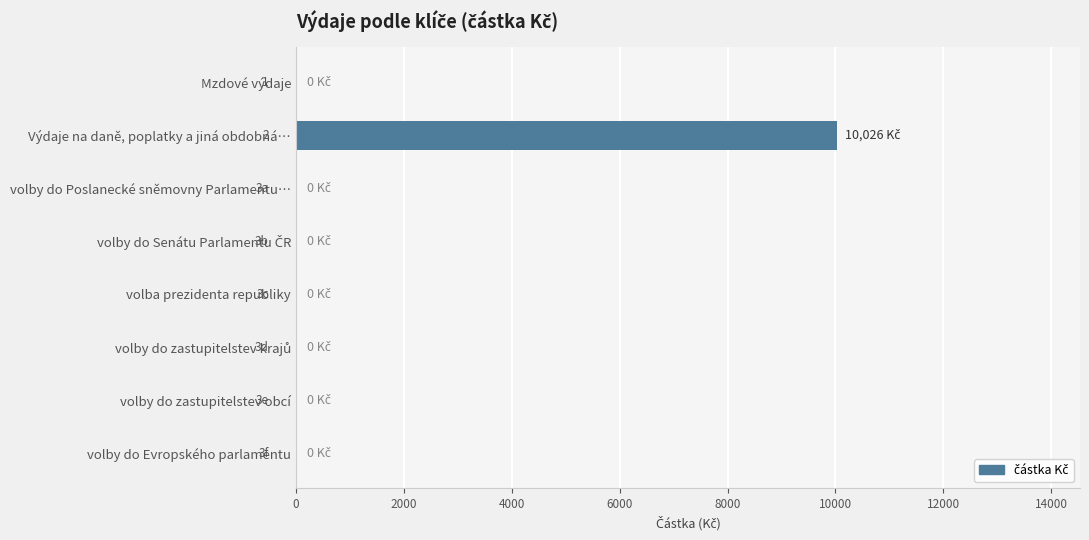

True or false: the data shows 0 at Mzdové výdaje.

True